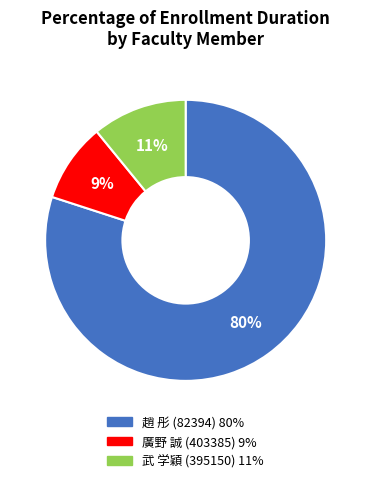

What is the ratio of the value at 武 学穎 (395150) to the value at 廣野 誠 (403385)?

1.2